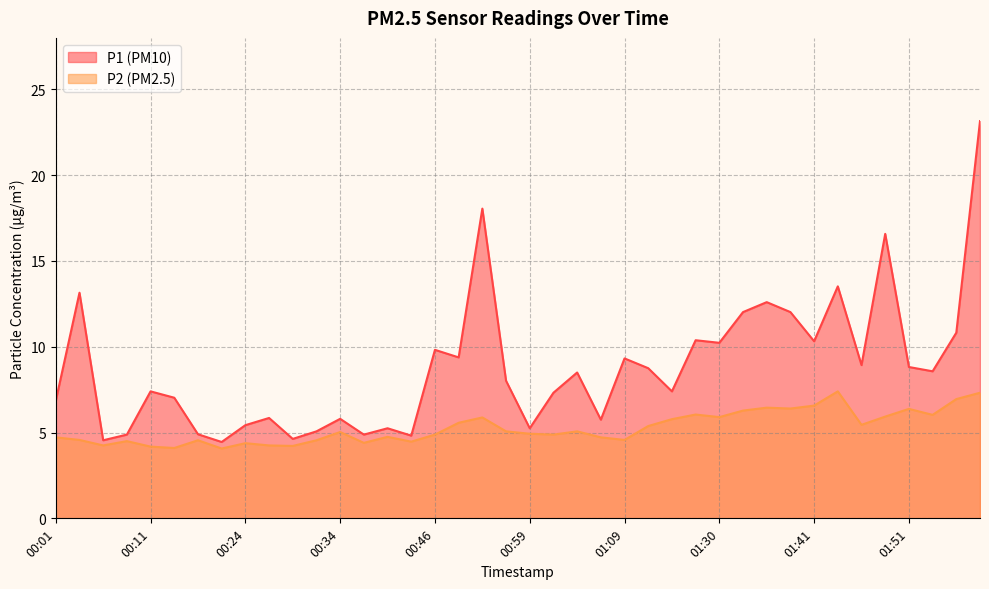

Rank the series at 01:11 from highest to lowest value.

P1, P2